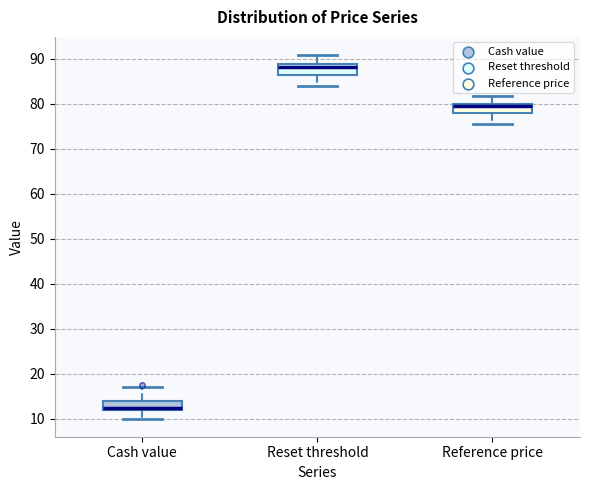

Reading left to right, read every box against the y-axis: the position of its median line, the range the box covers, and the ends of its whiskers. The values are not printed on the chart, so give them approximately, as read against the axis.

Cash value: median 13, box 12 to 14, whiskers 10 to 17
Reset threshold: median 88, box 86 to 89, whiskers 84 to 91
Reference price: median 80 (just below the box's upper edge), box 78 to 80, whiskers 76 to 82